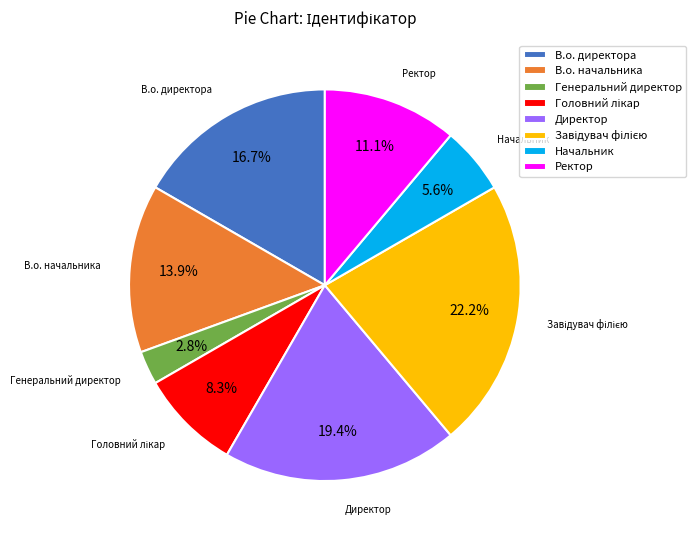

How much of the chart is everything except Начальник?

94.4%